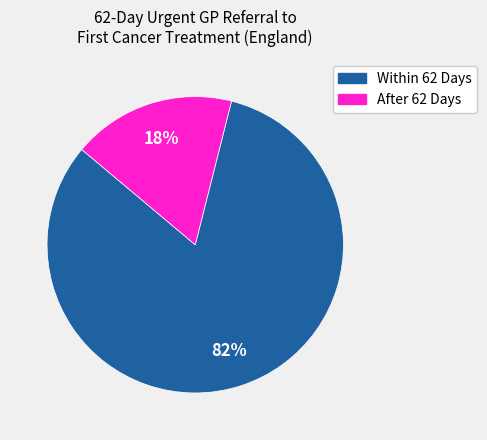

Do After 62 Days and Within 62 Days together represent more than half of the pie?

Yes